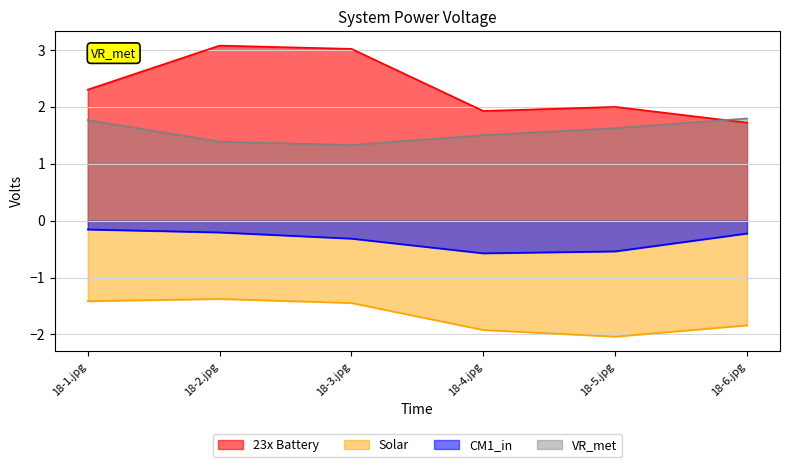

Which category has the highest value across all series?

18-2.jpg